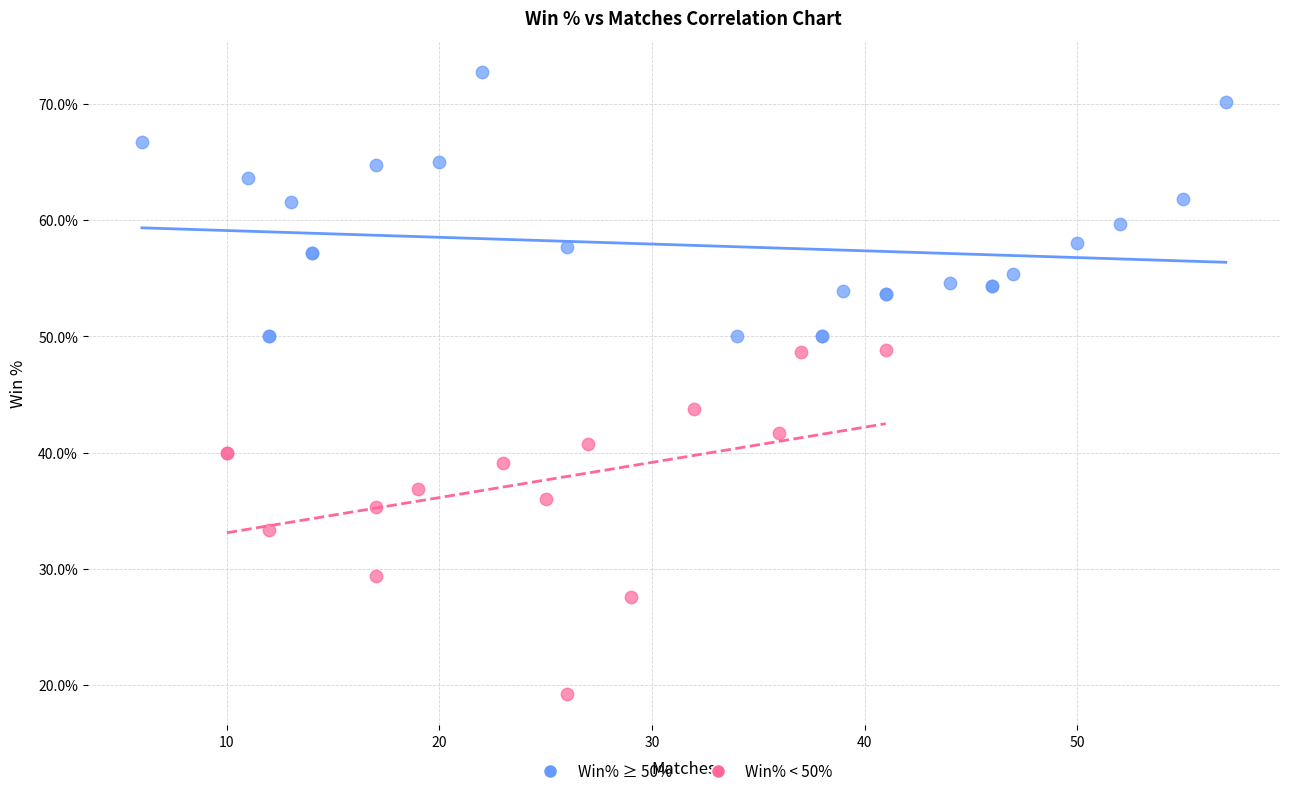

Which series reaches the minimum Y coordinate?

Win% < 50%